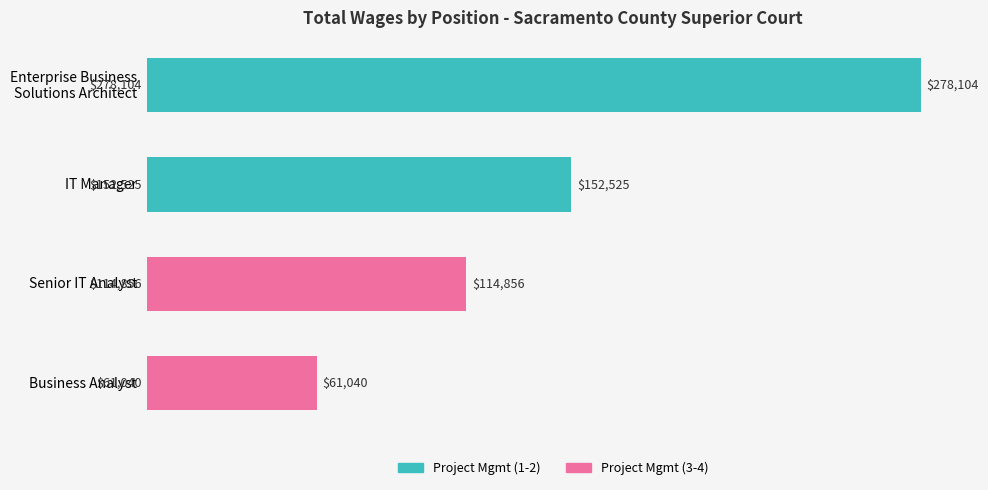

What position from the bottom is Business Analyst?

1